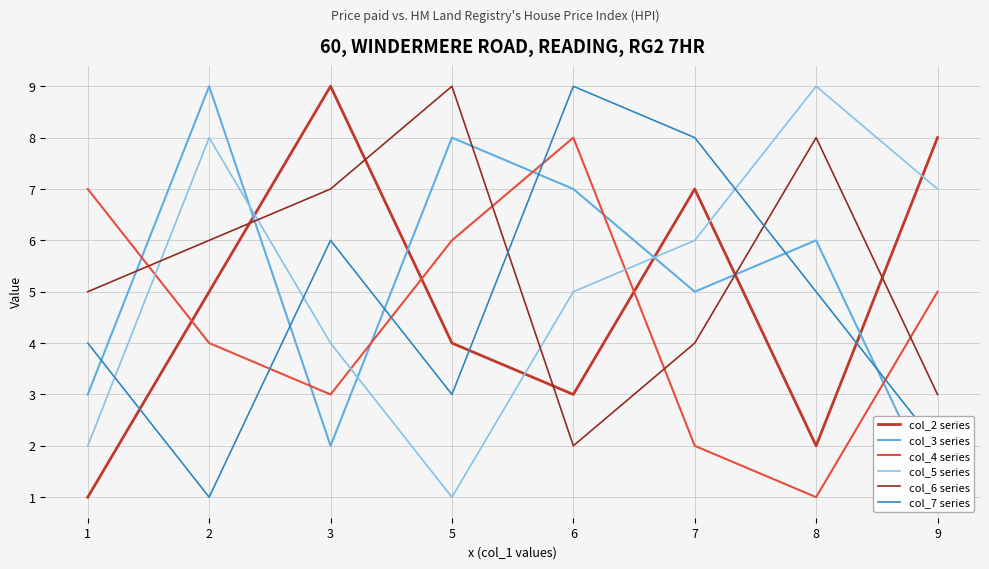

At which category does col_5 series reach its first local valley?

5